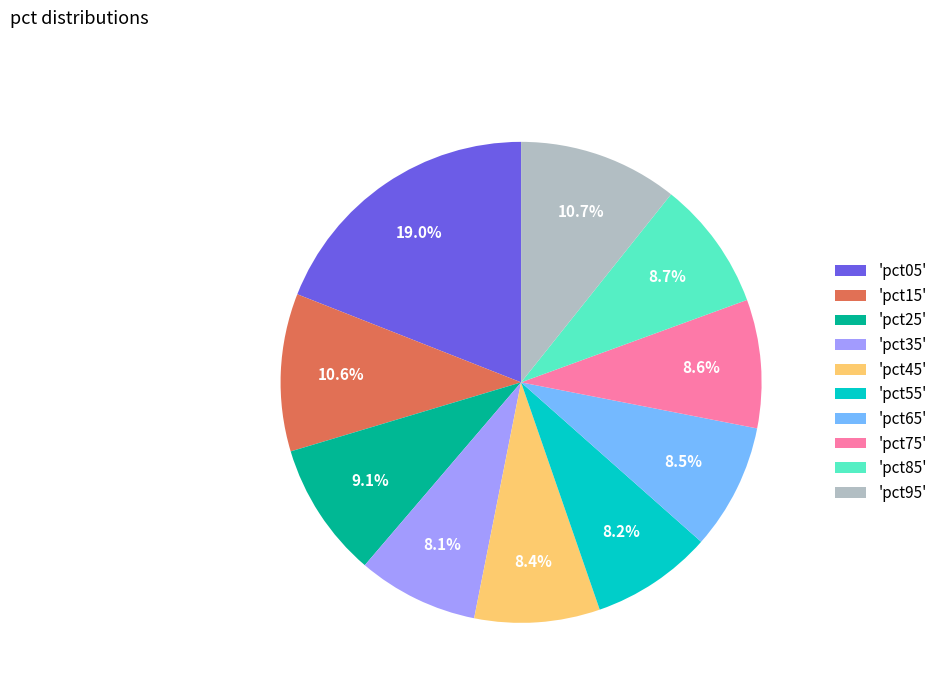

Is there a majority slice in this chart?

No